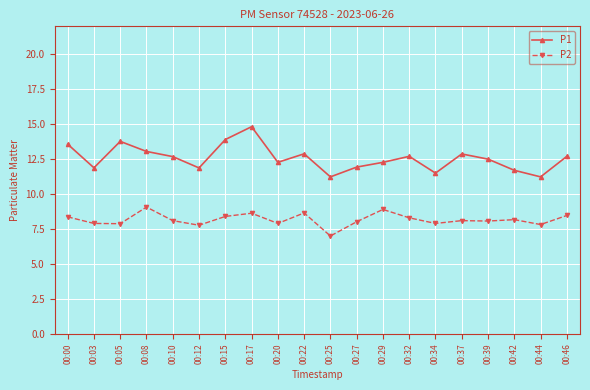

In P1, how many points are lower than both neighbors (excluding endpoints)?

6